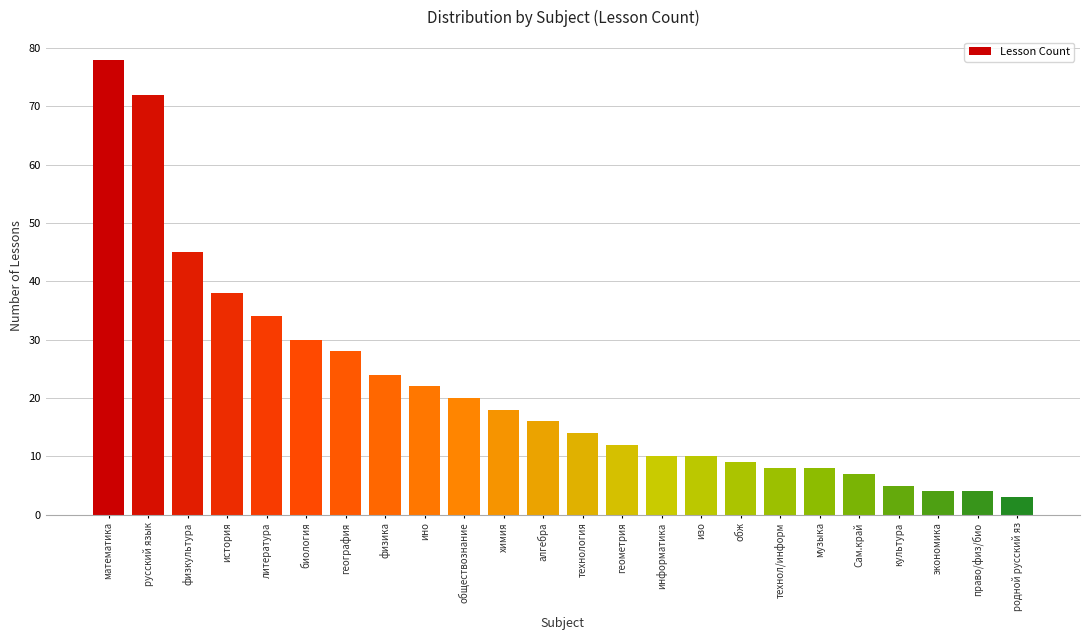

Reading left to right, transcribe all the data shown in this chart.

78	72	45	38	34	30	28	24	22	20	18	16	14	12	10	10	9	8	8	7	5	4	4	3